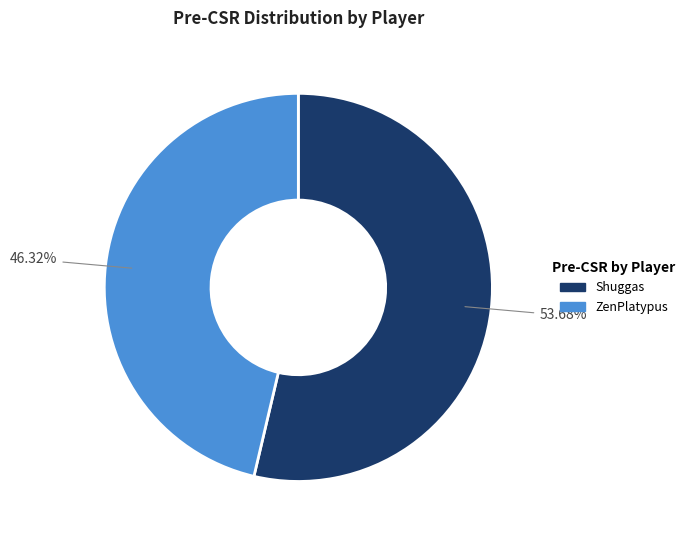

The ZenPlatypus slice represents 37% of the pie. True or false?

False